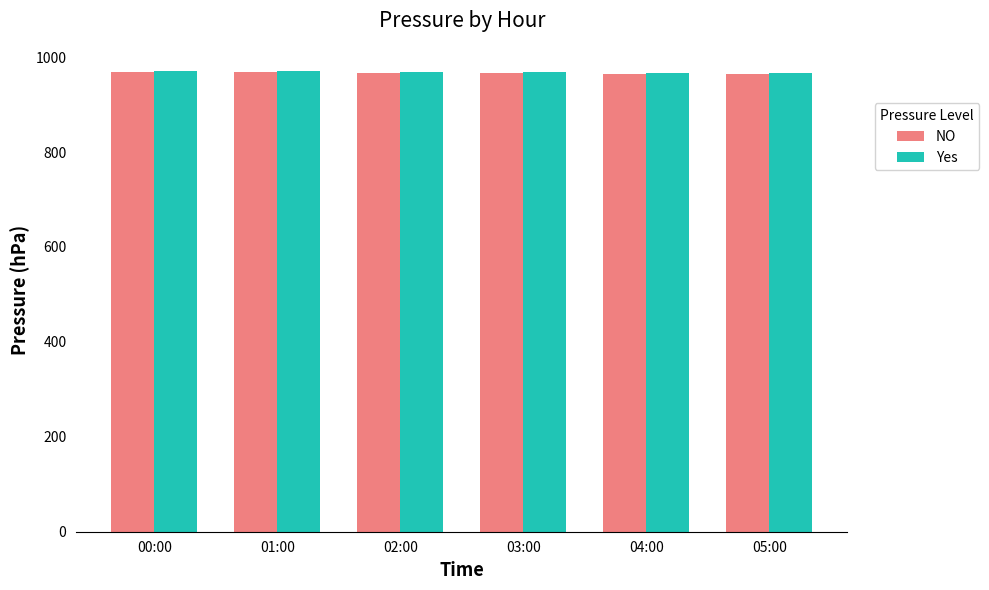

What is the difference between the maximum and second lowest values in the Yes series?

4